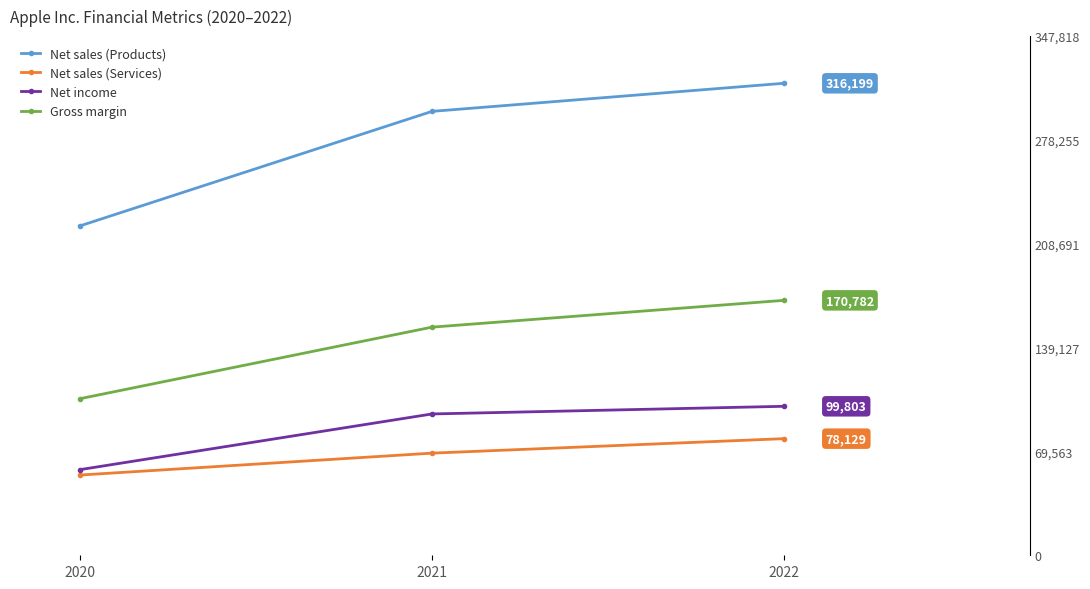

What is the lowest value of the Net sales (Products) series?

220747